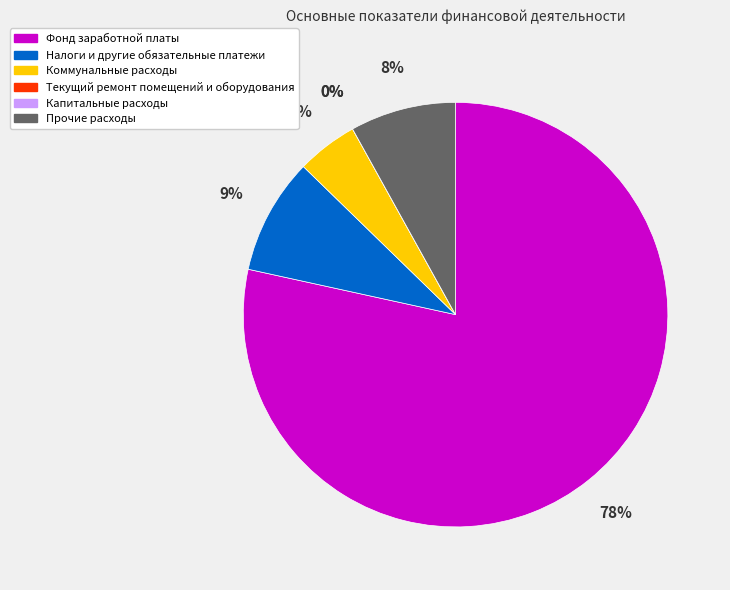

How much of the chart is everything except Фонд заработной платы?

21.6%